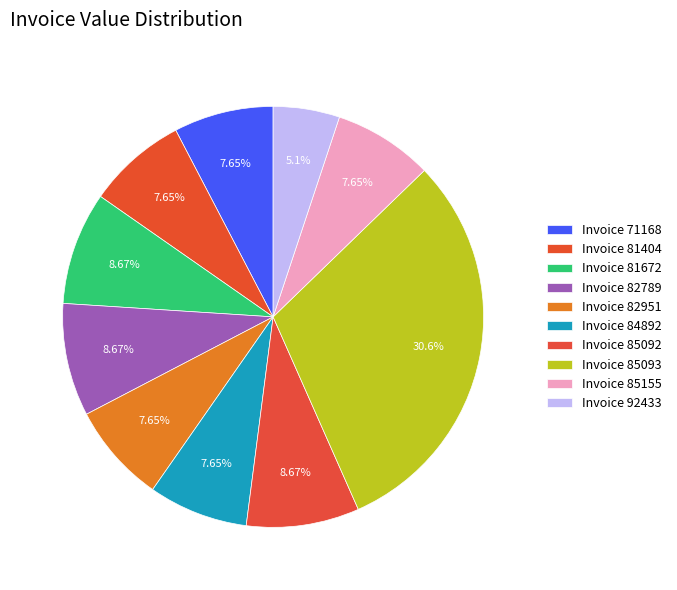

To the nearest percent, what is the difference between the largest and smallest slice percentages?

26%